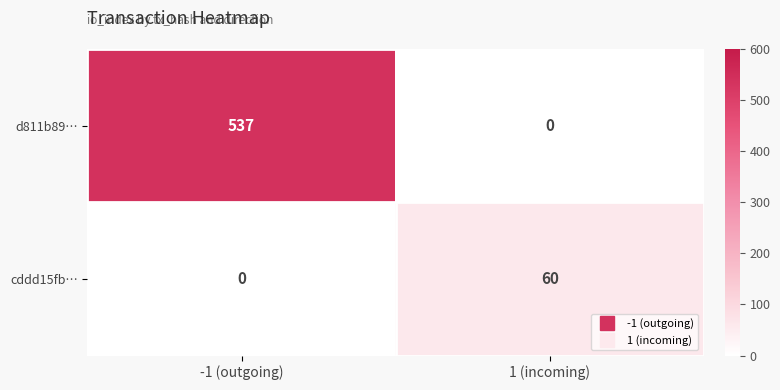

Is it true that d811b89… equals 0 at 1 (incoming)?

True